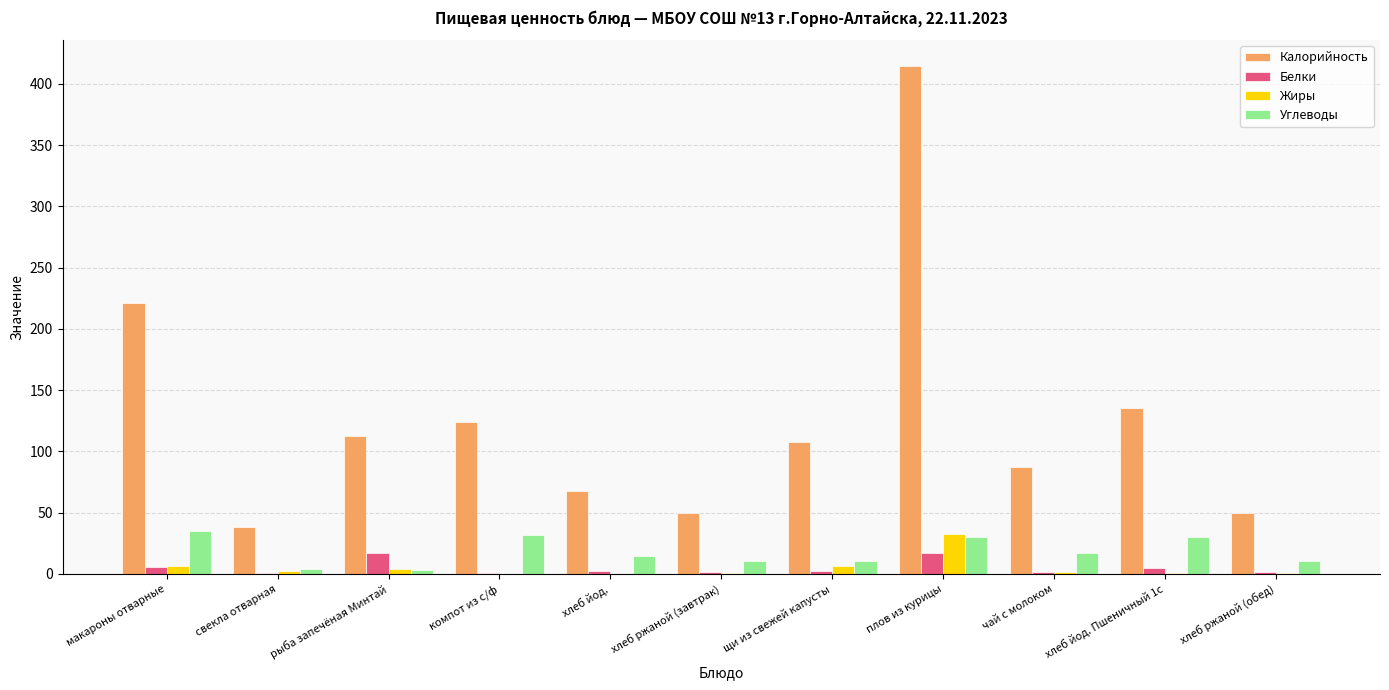

What are all the series names shown in the legend?

Калорийность, Белки, Жиры, Углеводы